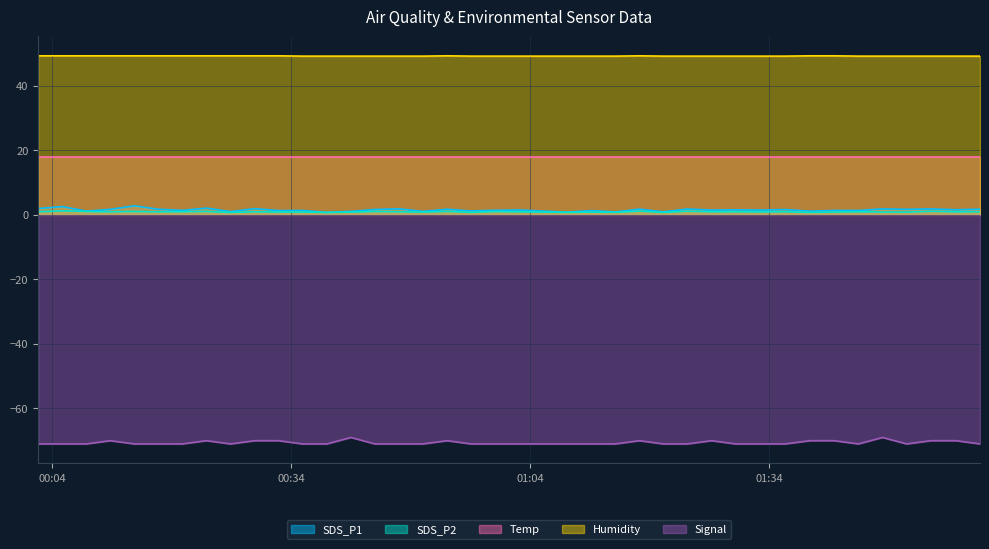

At which category is the sum across all series the highest?

2023/03/07 01:48:14